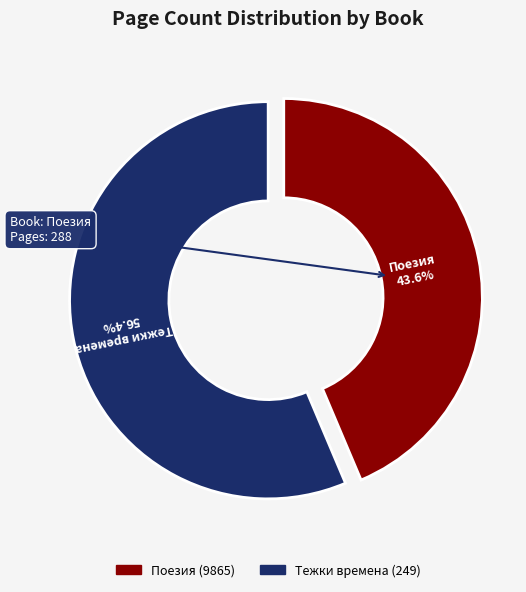

How many segments does this pie chart have?

2